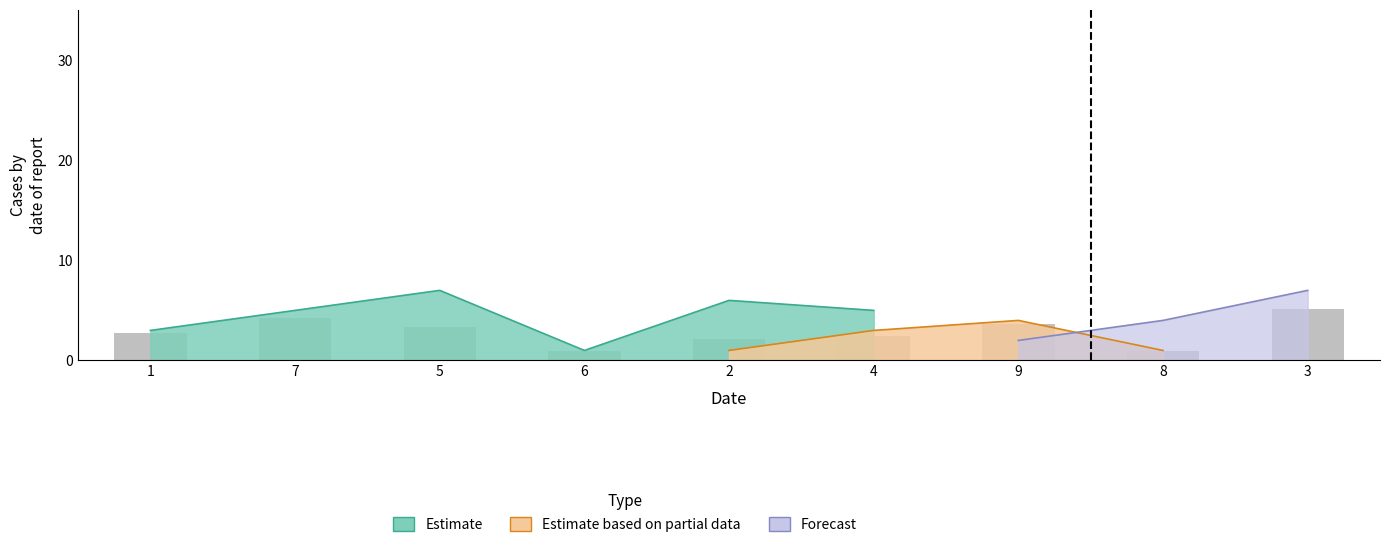

The value of Forecast at 3 is 1. True or false?

False